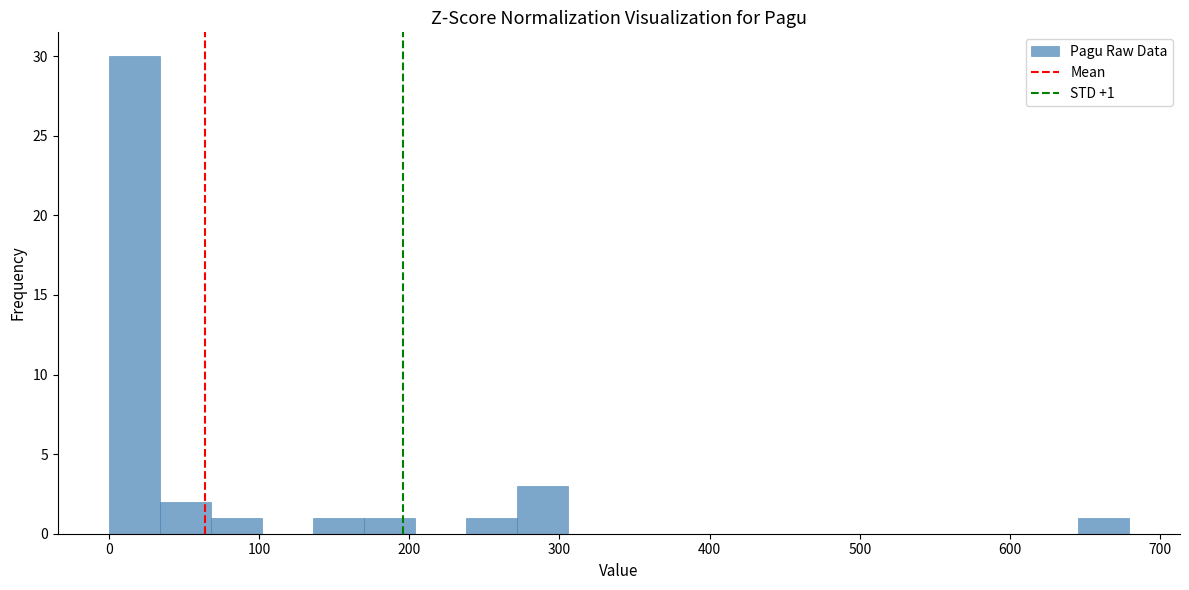

Read against the x-axis, roughly where is the centre of the tallest bar?

20